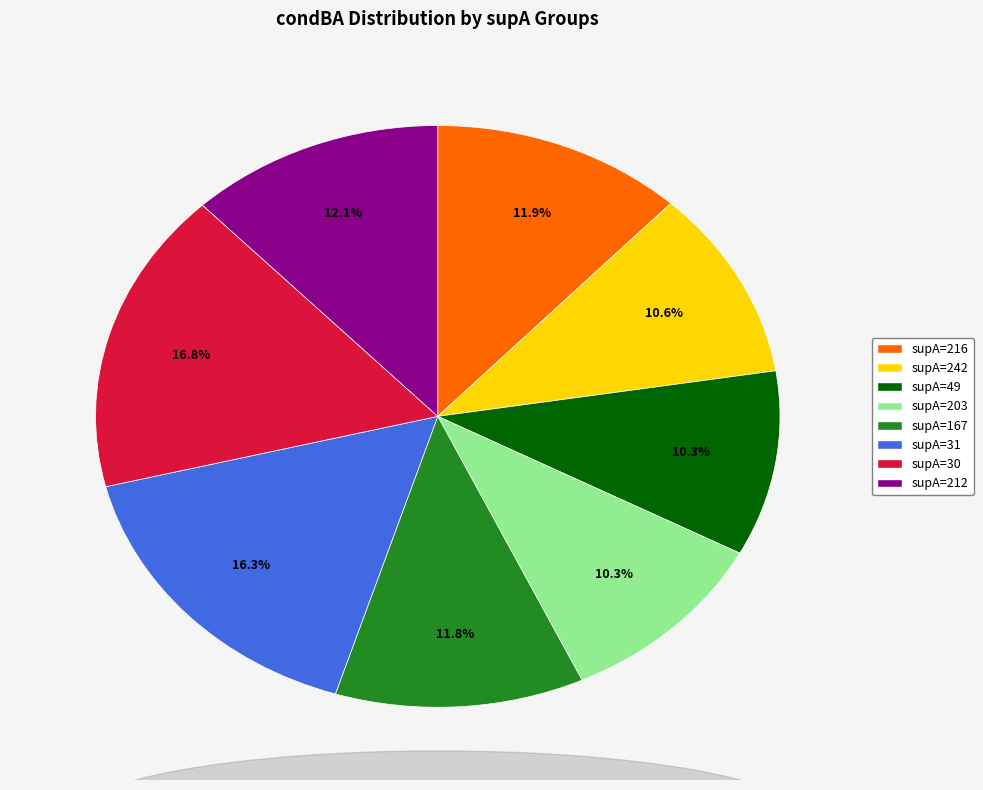

How many slices are in this pie chart?

8